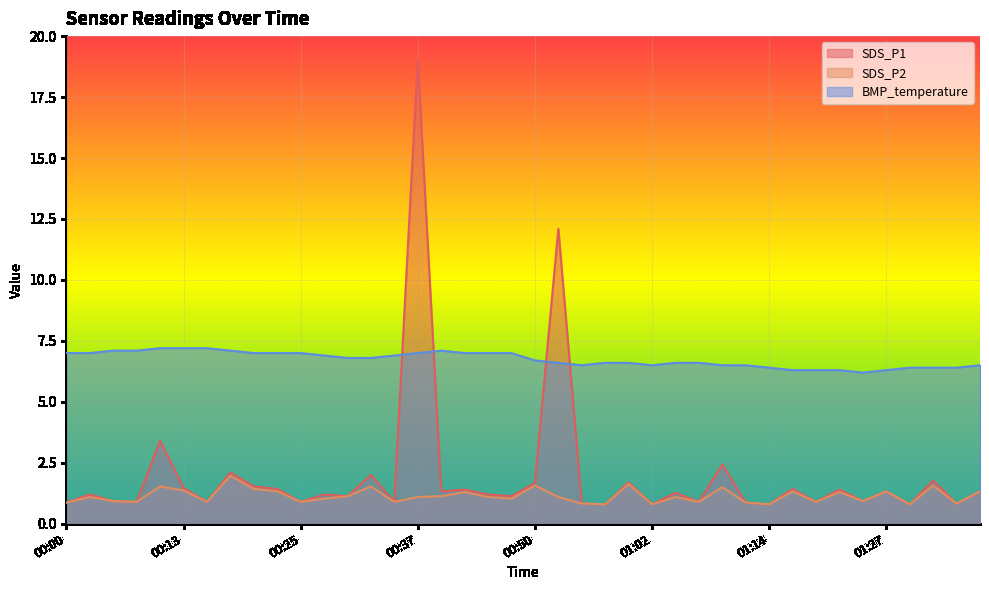

What is the difference between the maximum and minimum values in the SDS_P1 series?

18.2